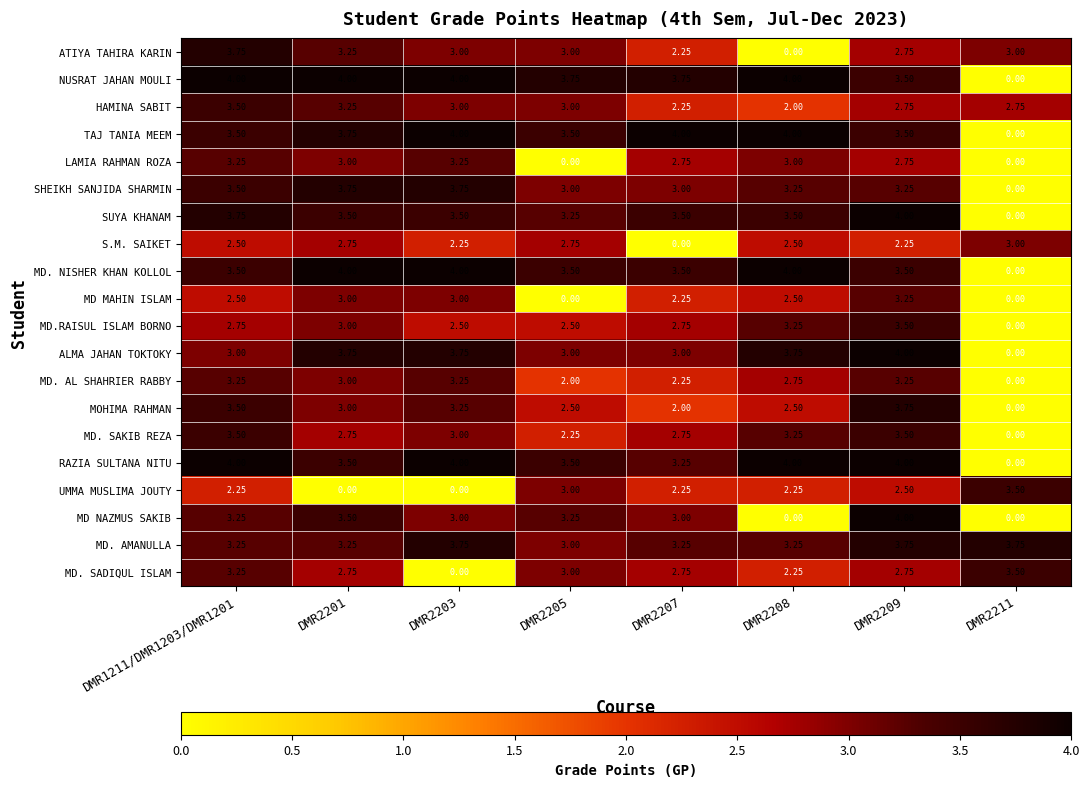

Between DMR2205 and DMR2211, which series saw the biggest shift?

NUSRAT JAHAN MOULI